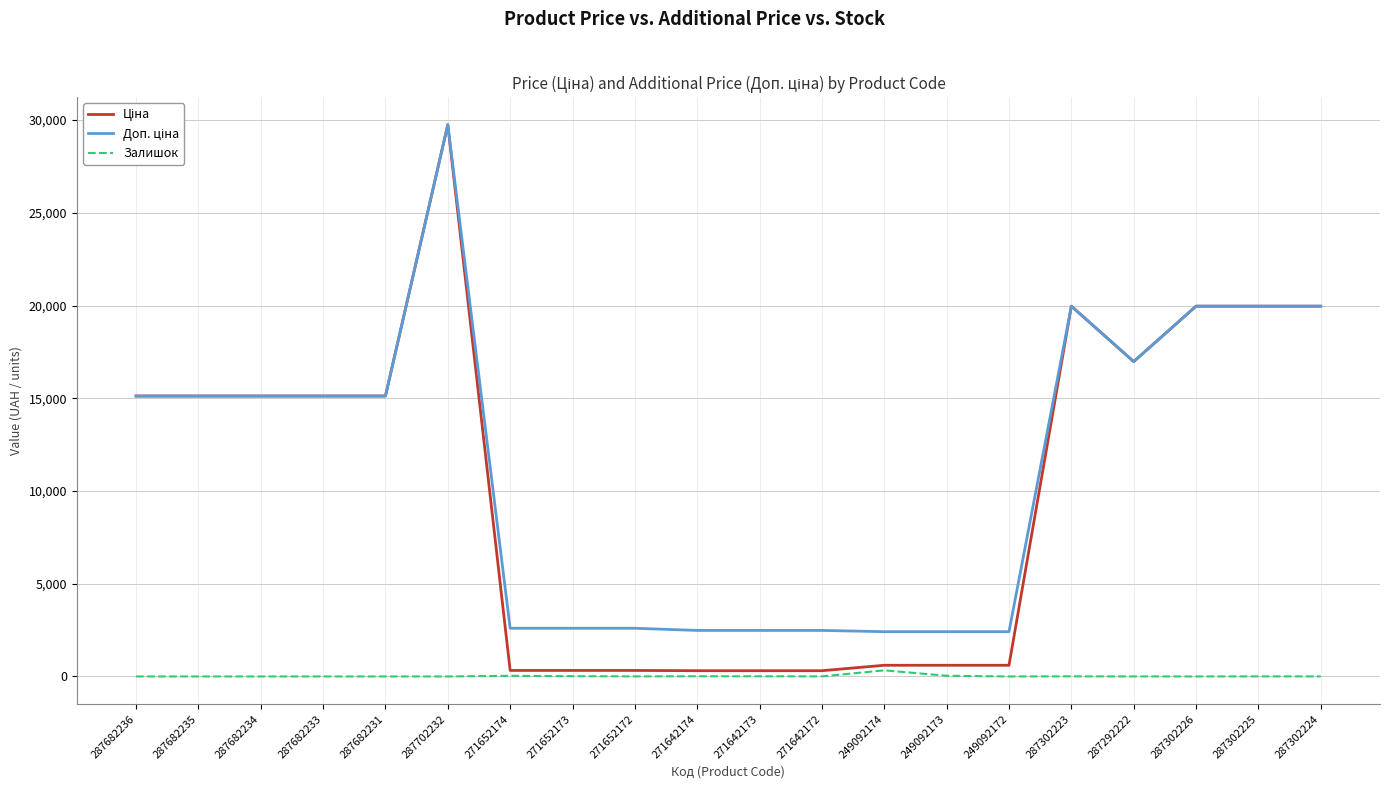

At which category is the sum across all series the highest?

287702232